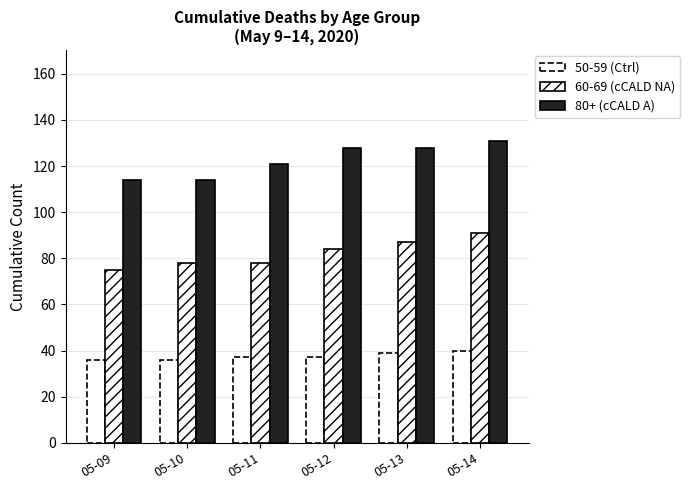

List the series in order of their peak value, lowest first.

50-59 (Ctrl), 60-69 (cCALD NA), 80+ (cCALD A)